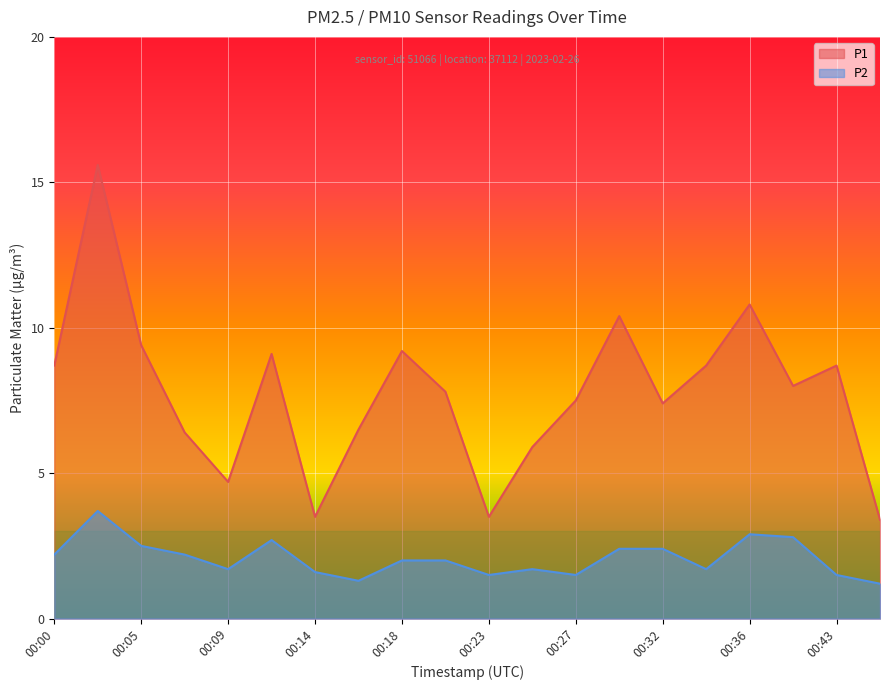

Reading right to left, extract all data points from this chart.

P1: 00:45=3.4	00:43=8.7	00:39=8.0	00:36=10.8	00:34=8.7	00:32=7.4	00:29=10.4	00:27=7.5	00:25=5.9	00:23=3.5	00:20=7.8	00:18=9.2	00:16=6.5	00:14=3.5	00:11=9.1	00:09=4.7	00:07=6.4	00:05=9.4	00:02=15.6	00:00=8.7
P2: 00:45=1.2	00:43=1.5	00:39=2.8	00:36=2.9	00:34=1.7	00:32=2.4	00:29=2.4	00:27=1.5	00:25=1.7	00:23=1.5	00:20=2.0	00:18=2.0	00:16=1.3	00:14=1.6	00:11=2.7	00:09=1.7	00:07=2.2	00:05=2.5	00:02=3.7	00:00=2.2